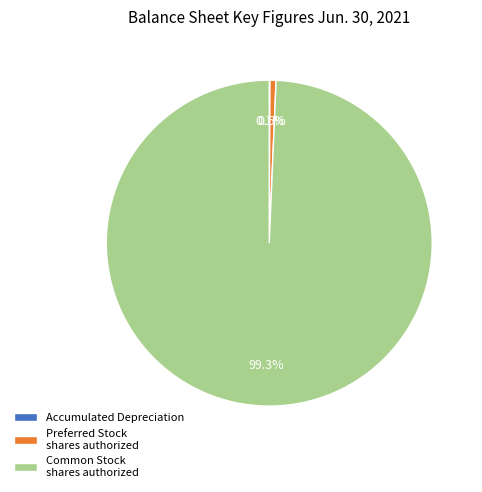

Is there any slice that represents more than half of the pie?

Yes